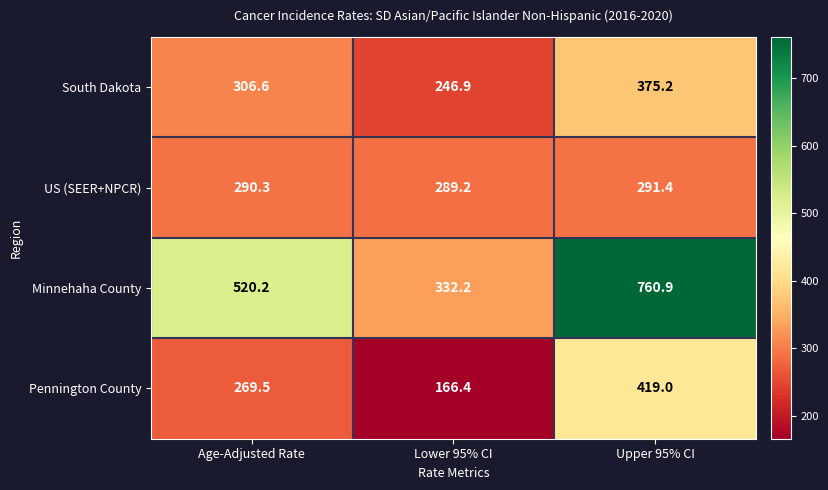

At which label does Minnehaha County reach its minimum?

Lower 95% CI